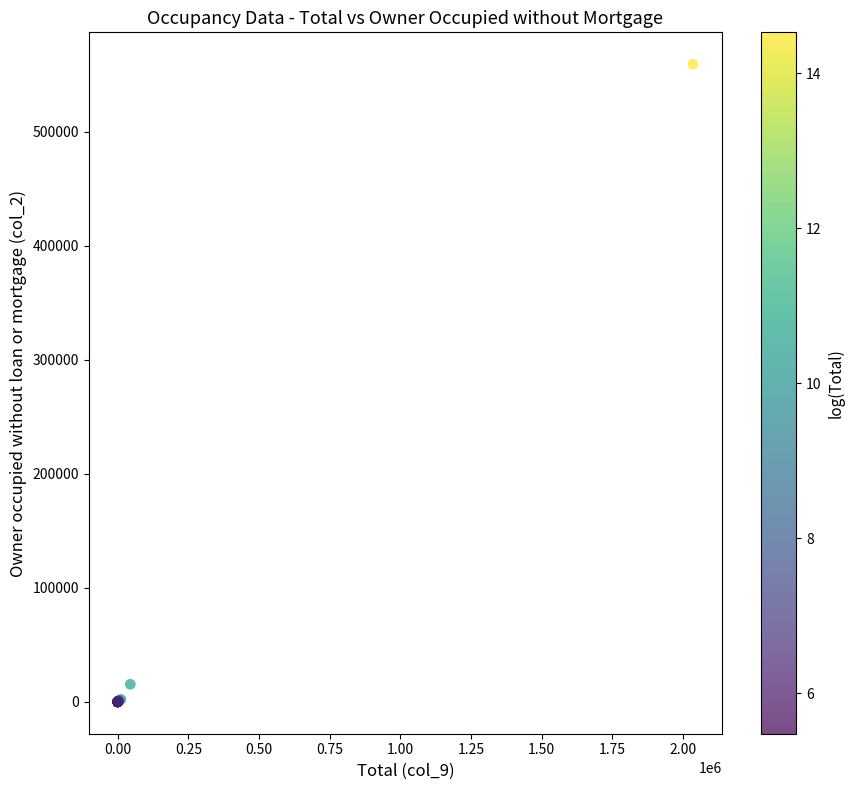

What Y value in the scatter plot is closest to 279767?

15500